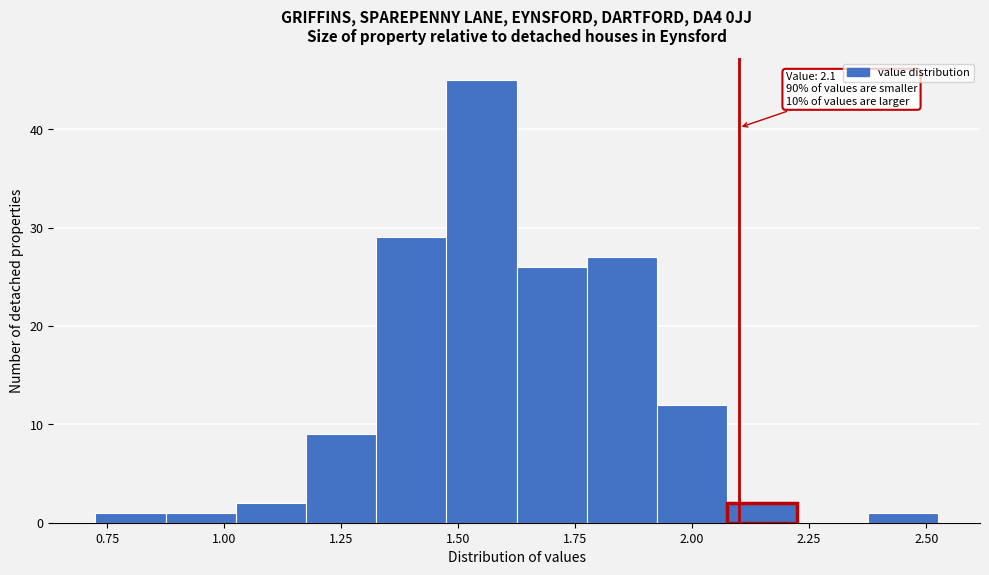

Read against the x-axis, roughly where is the centre of the tallest bar?

1.55